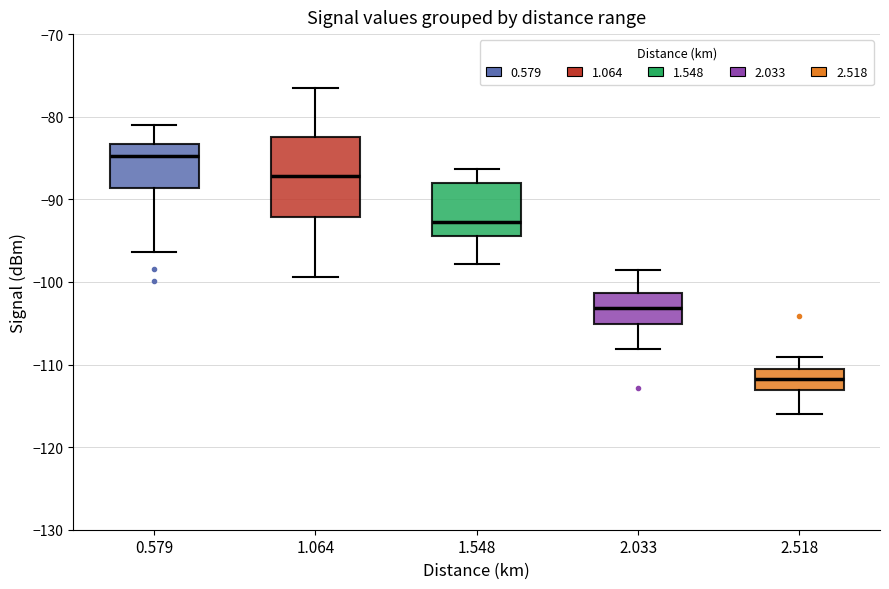

Reading left to right, transcribe this box plot: for each box, give where its median line is, the range the box spans, and where its two whiskers end, as read against the y-axis. The values are not printed on the chart, so give them approximately, as read against the axis.

0.579: median -85, box -89 to -83, whiskers -96 to -81
1.064: median -87, box -92 to -82, whiskers -99 to -76
1.548: median -93, box -94 to -88, whiskers -98 to -86
2.033: median -103, box -105 to -101, whiskers -108 to -98
2.518: median -112, box -113 to -111, whiskers -116 to -109